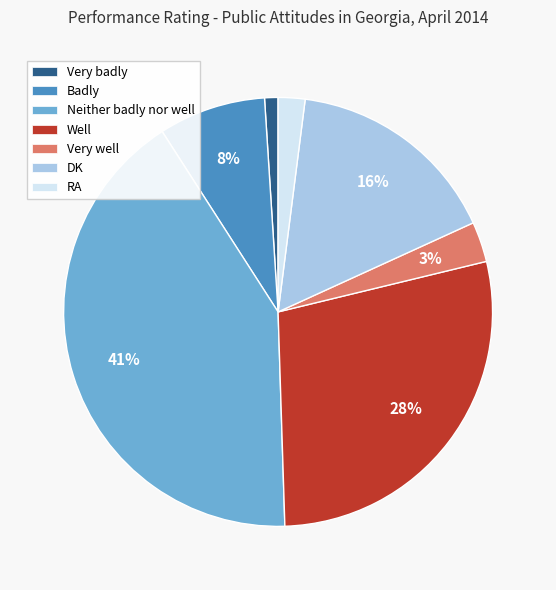

Which category has the biggest portion of the pie?

Neither badly nor well